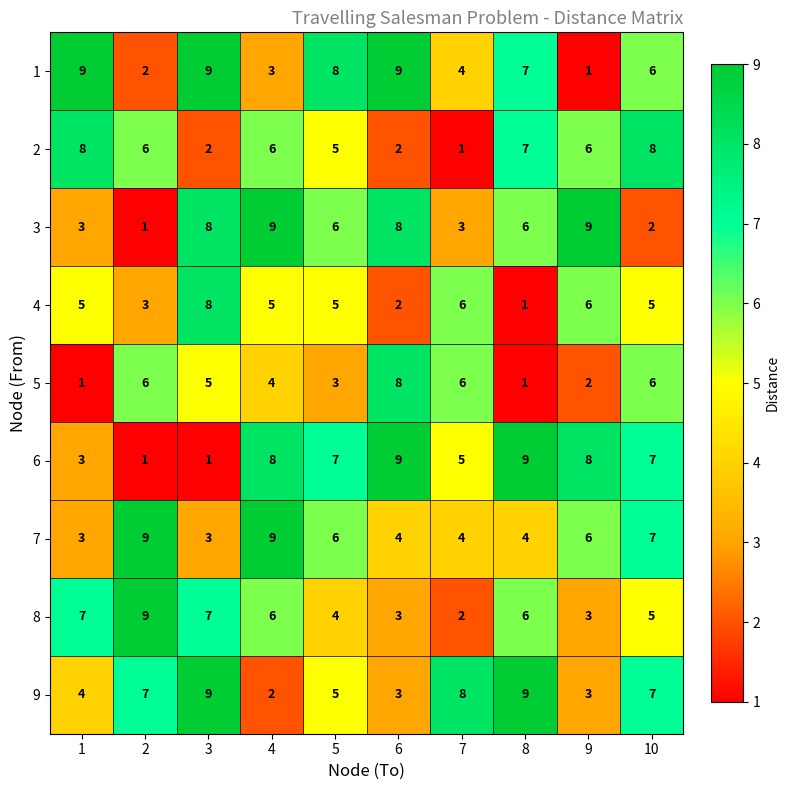

At how many categories does at least one series exceed 2?

10